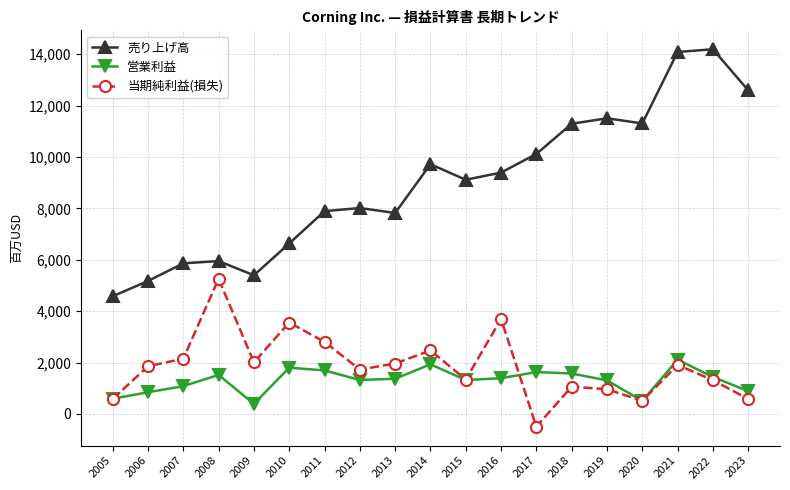

The 売り上げ高 series shows 20369 at 2021. True or false?

False